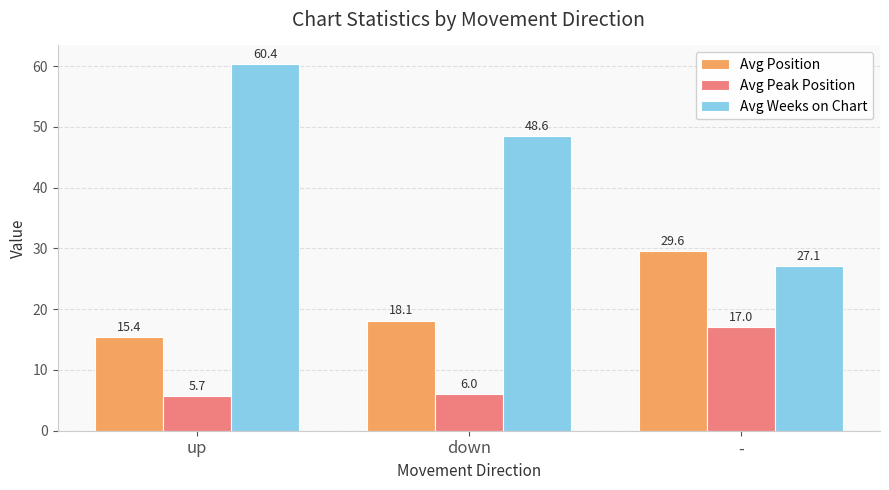

Reading right to left, what are all the values shown in this chart?

Avg Position: 29.6	18.1	15.4
Avg Peak Position: 17.0	6.0	5.7
Avg Weeks on Chart: 27.1	48.6	60.4